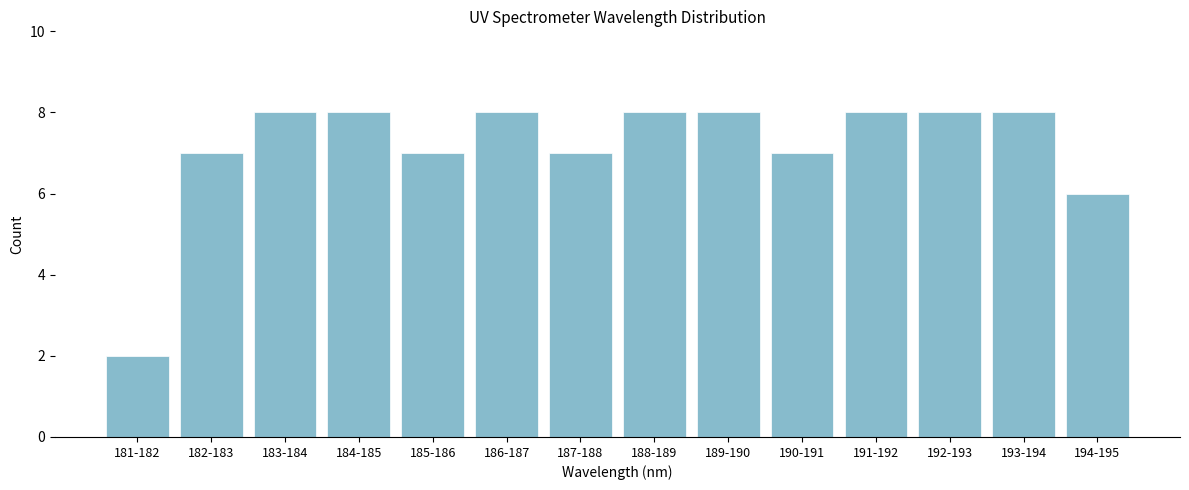

Reading left to right, what are all the values shown in this chart?

2	7	8	8	7	8	7	8	8	7	8	8	8	6